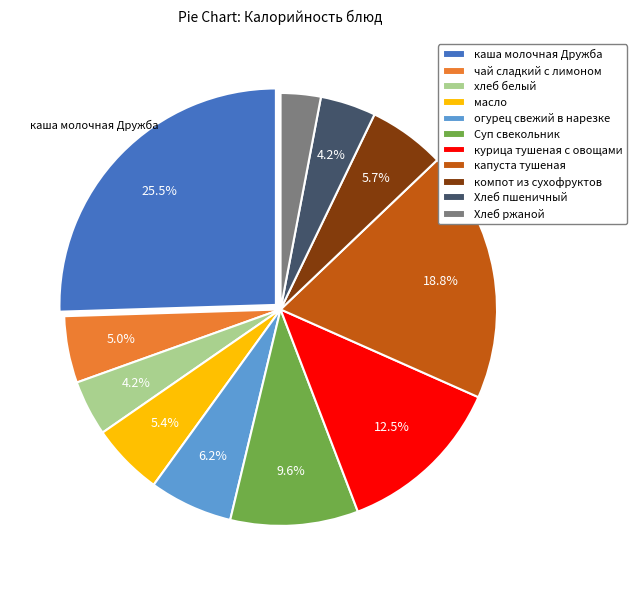

Which has a higher value, Хлеб пшеничный or каша молочная Дружба?

каша молочная Дружба